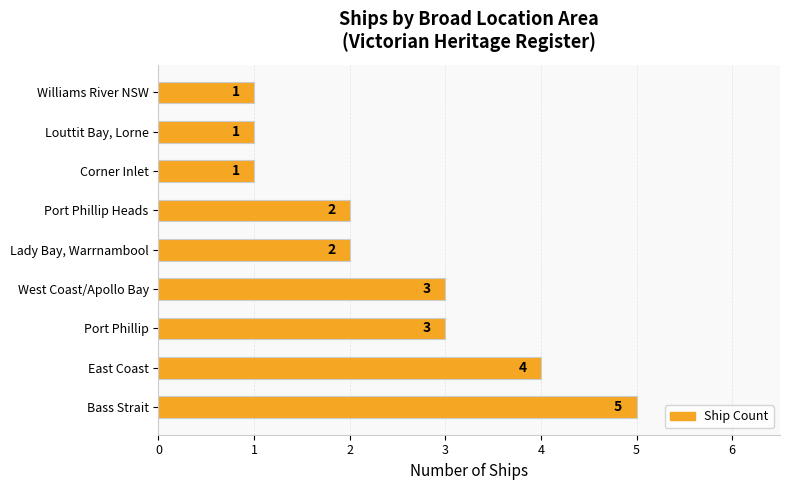

Are the bars grouped side by side (vs. stacked)?

No